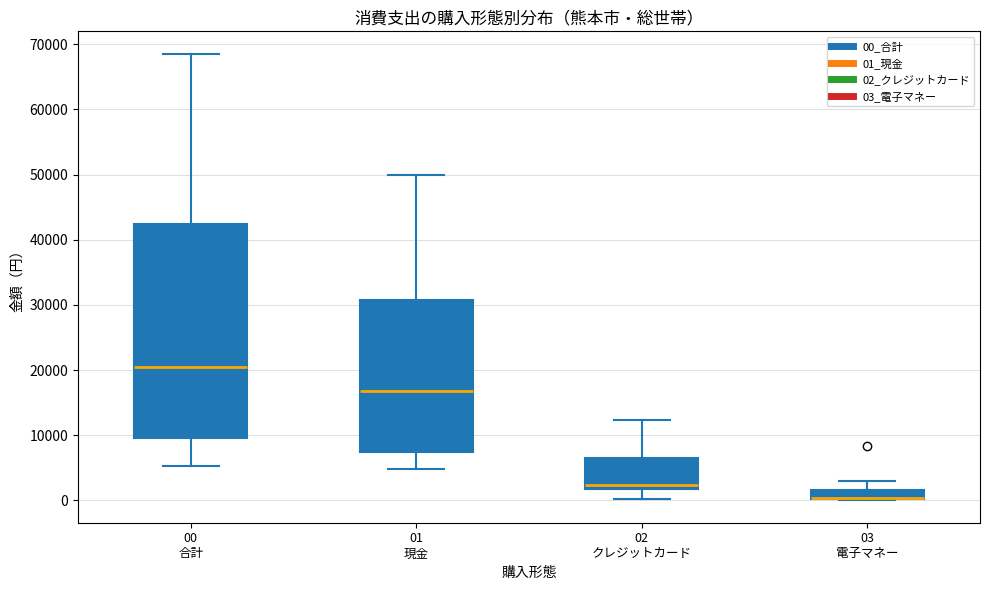

Where is the upper edge of the box for 02 クレジットカード on the y-axis? The values are not printed on the chart, so give them approximately, as read against the axis.

6000